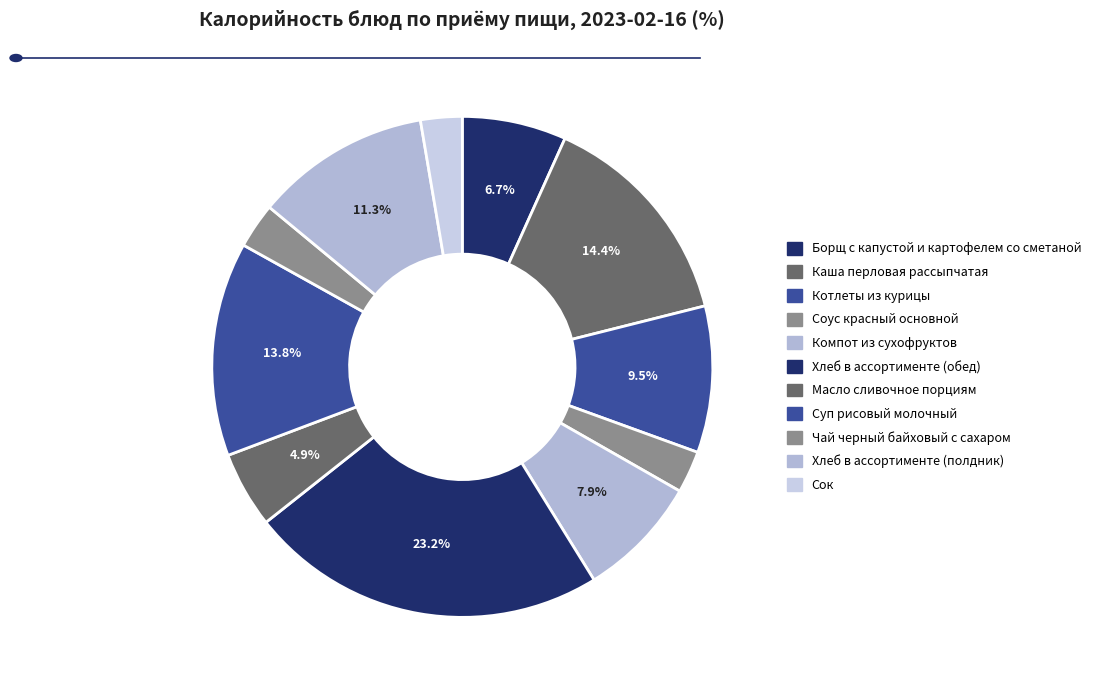

How many segments does this pie chart have?

11